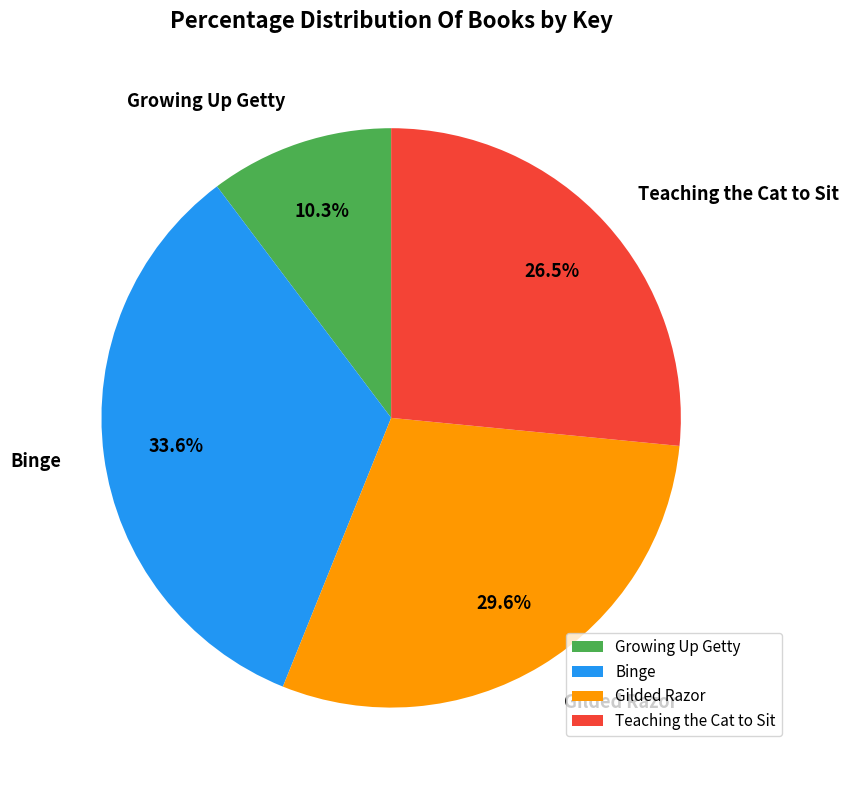

Do Binge and Gilded Razor together represent more than half of the pie?

Yes